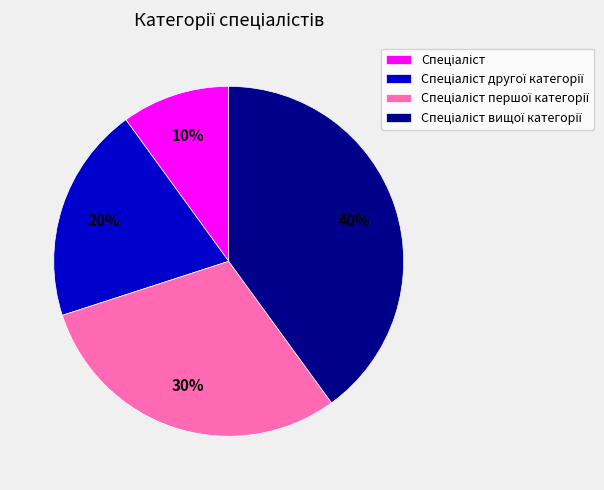

Is there a majority slice in this chart?

No